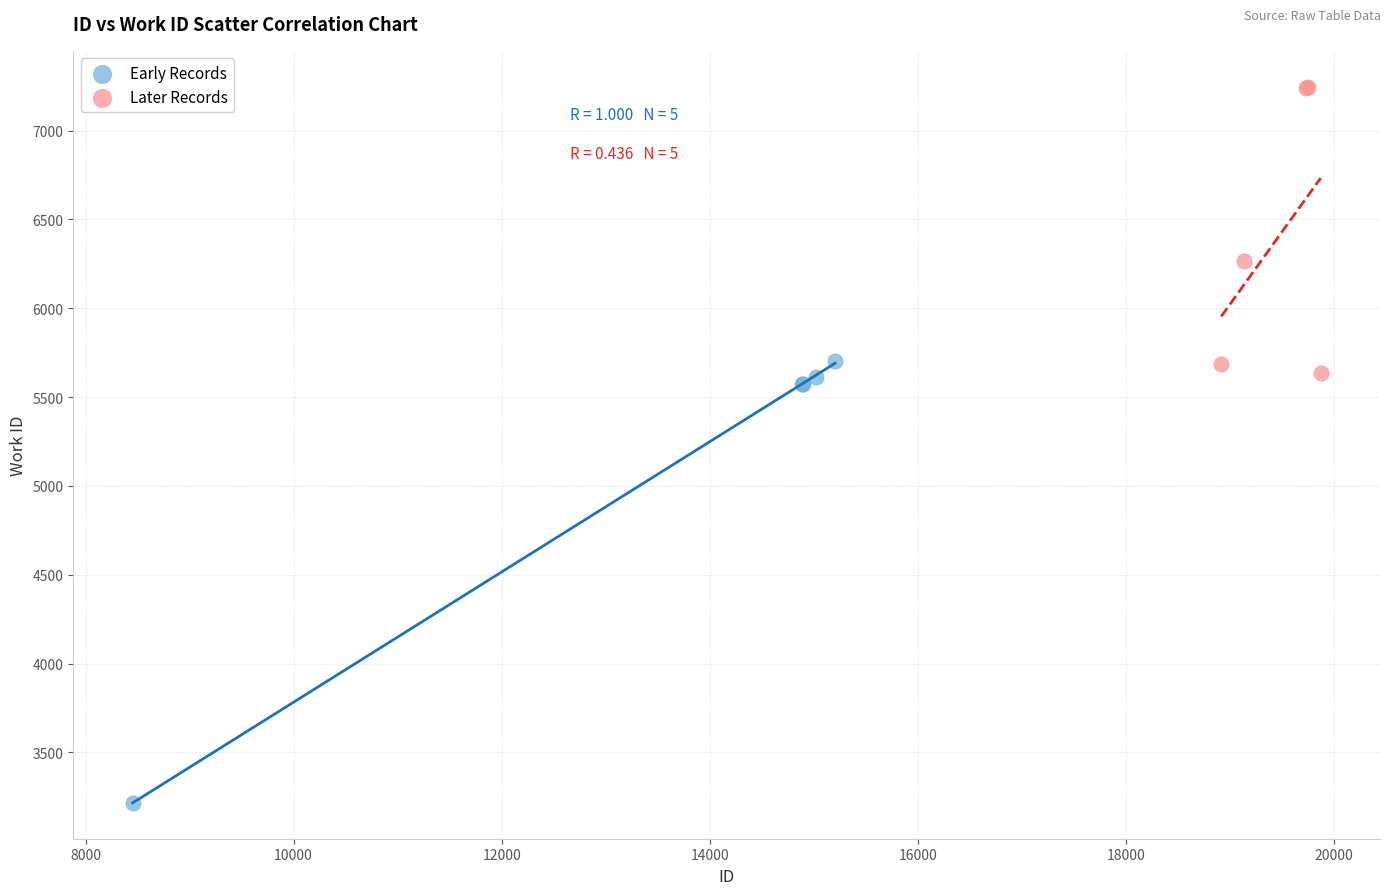

Which series reaches the minimum Y coordinate?

Early Records